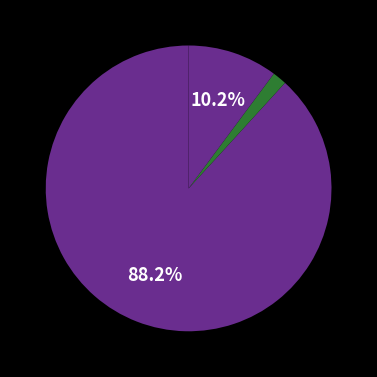

How many segments does this pie chart have?

3